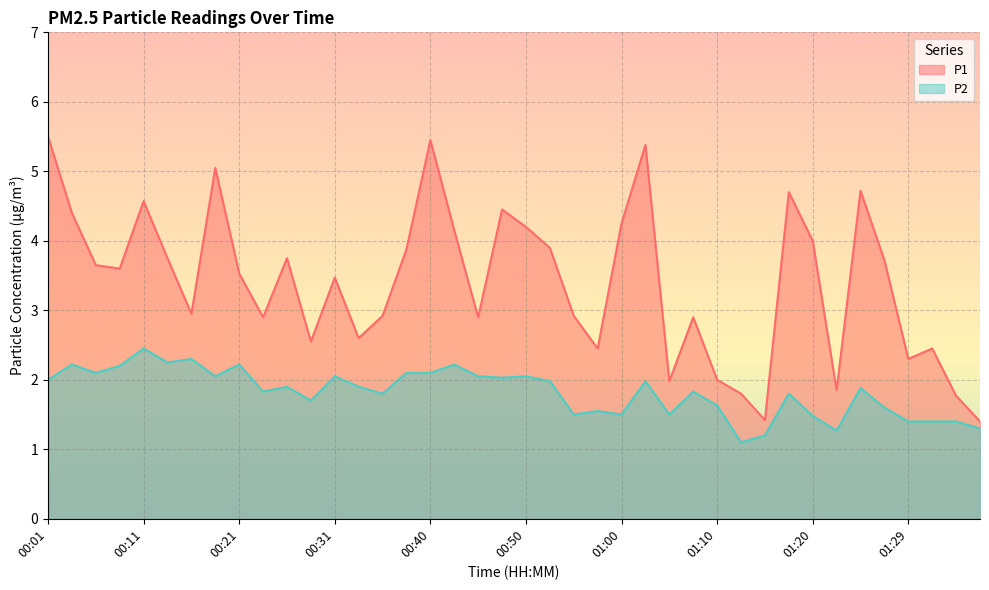

Is it true that P2 equals 1.9 at 00:26?

True